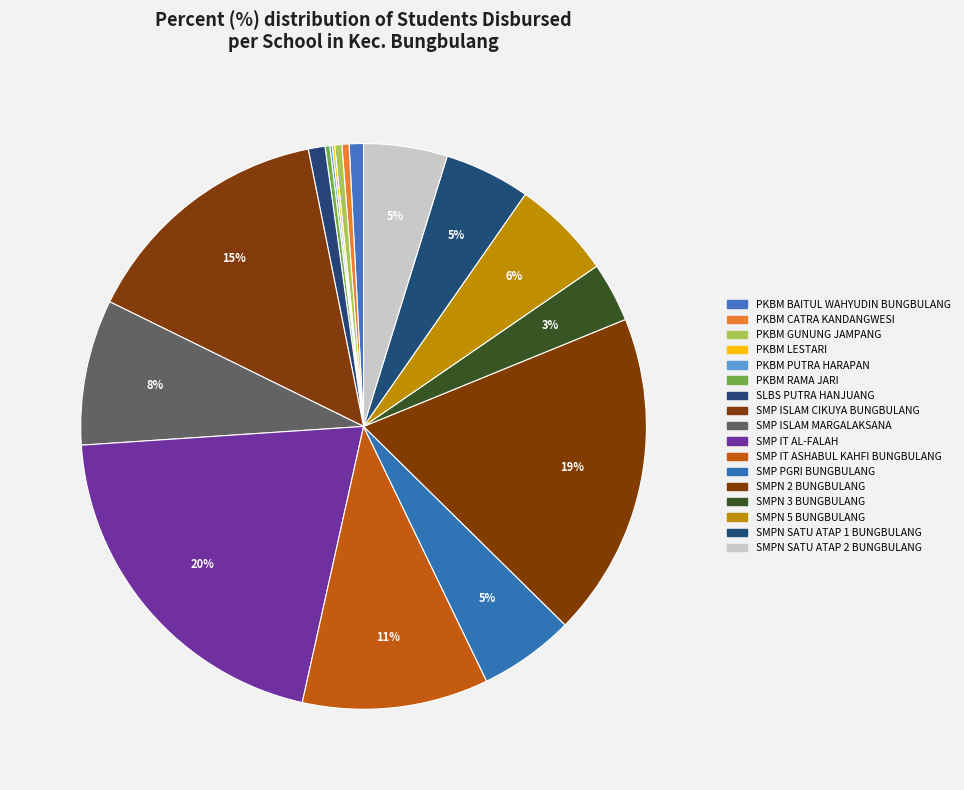

What is the smallest slice in the pie chart?

PKBM LESTARI